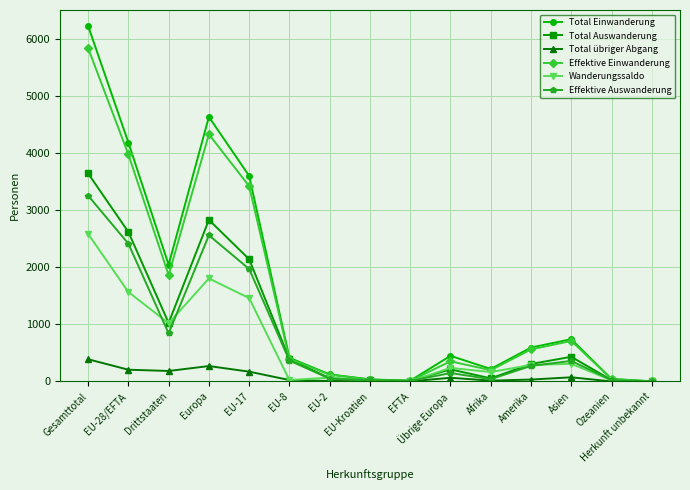

What are all the series names shown in the legend?

Total Einwanderung, Total Auswanderung, Total übriger Abgang, Effektive Einwanderung, Wanderungssaldo, Effektive Auswanderung